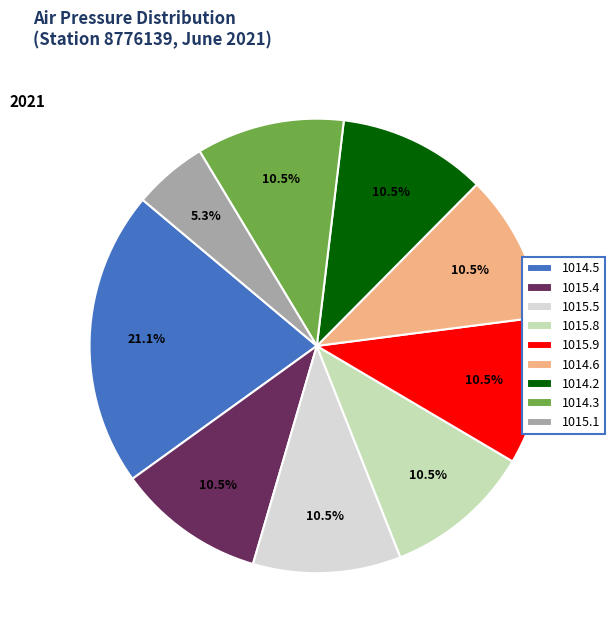

Combined, do 1014.6 and 1015.8 account for over 50%?

No